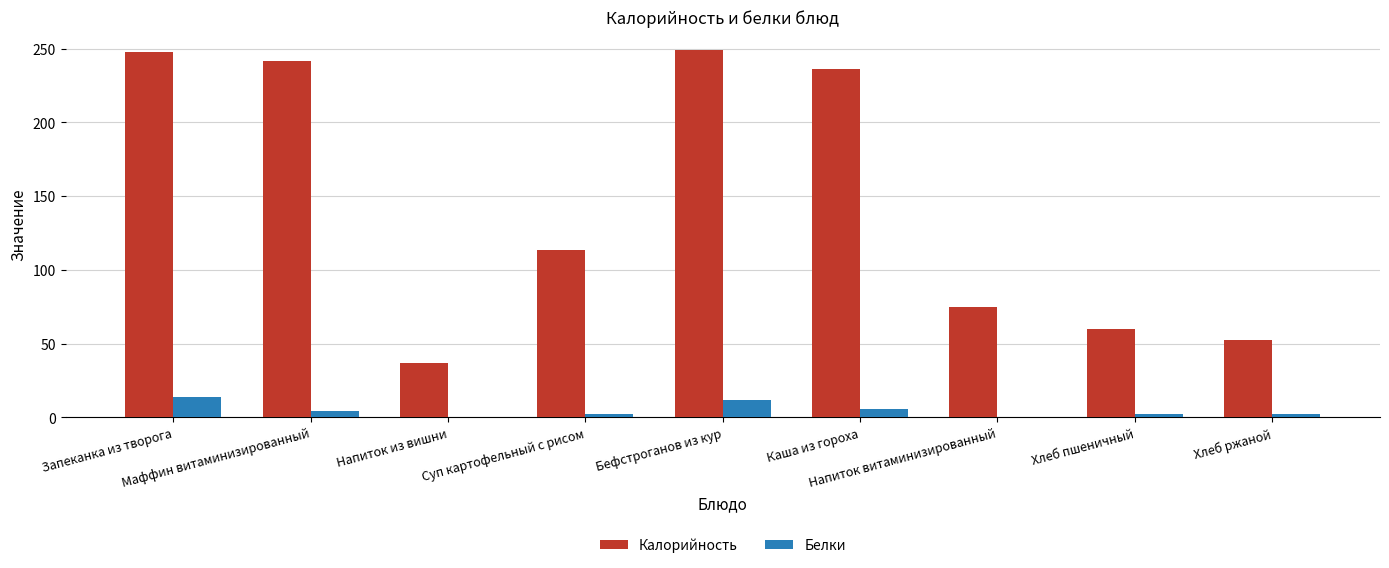

What is the average value of the Белки series?

4.7